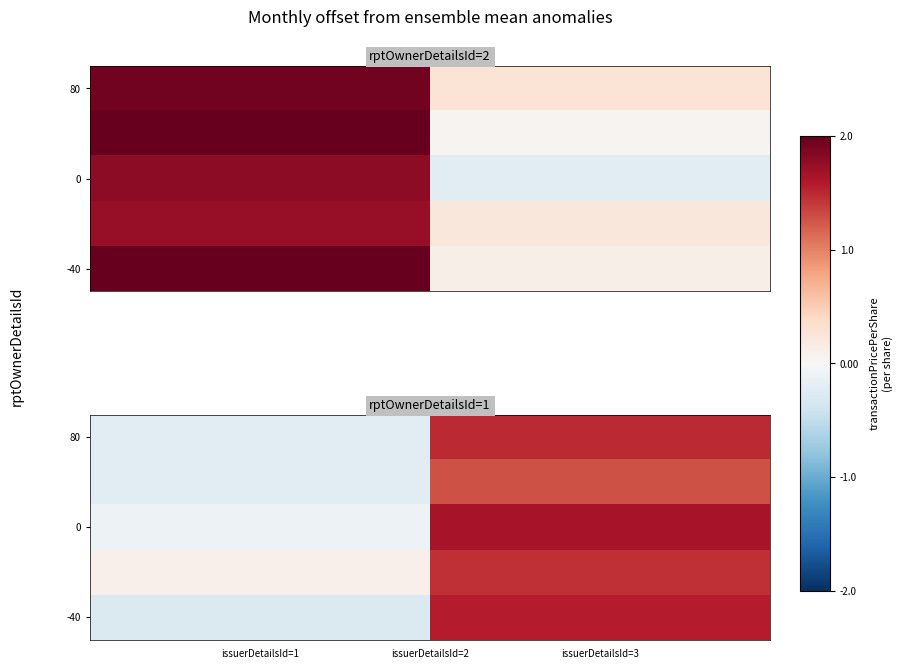

What is the lowest value of the 80 series?

-0.1